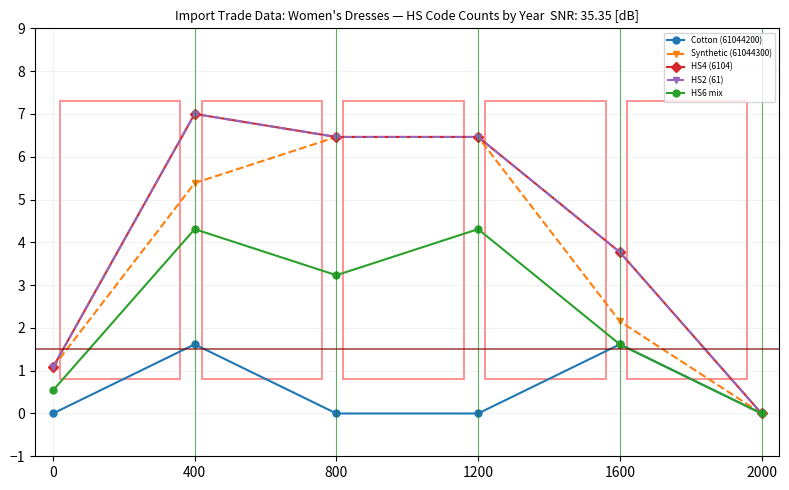

At which category is the sum across all series the highest?

400